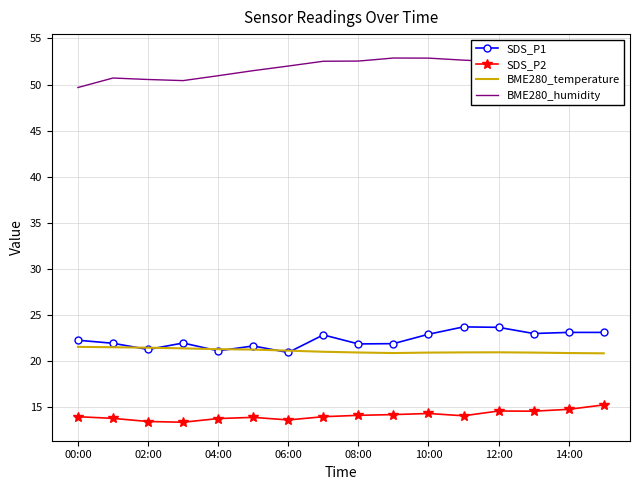

True or false: BME280_humidity and SDS_P1 cross at least once.

False